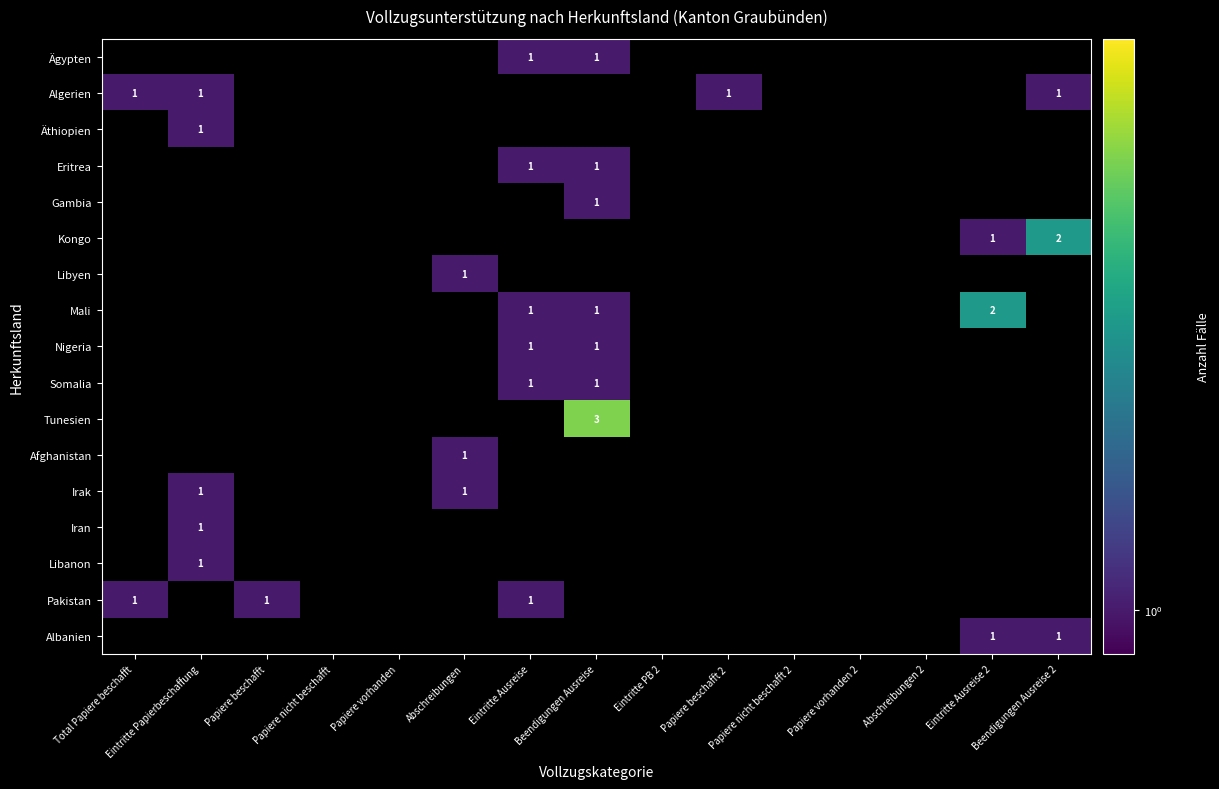

Which category has the lowest value in the Algerien series?

Total Papiere beschafft